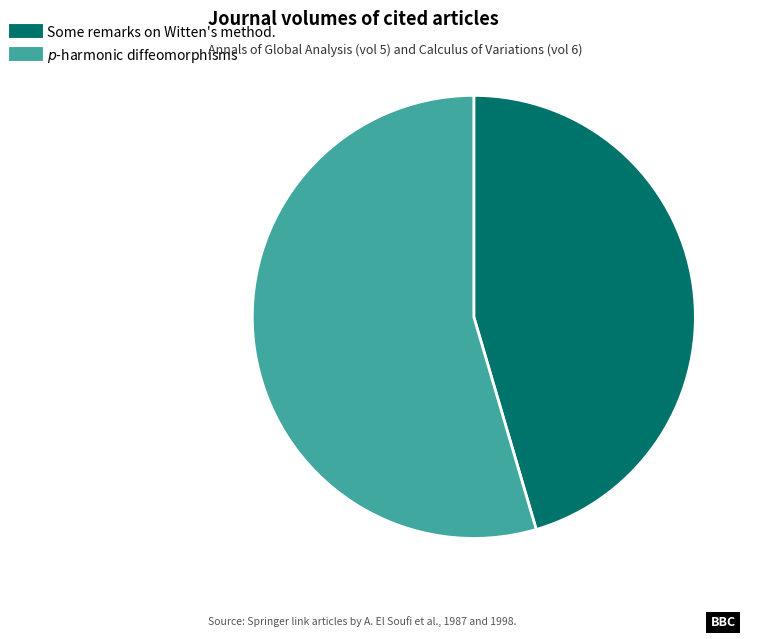

Is it true that Some remarks on Witten's method. is 45% of the pie?

True